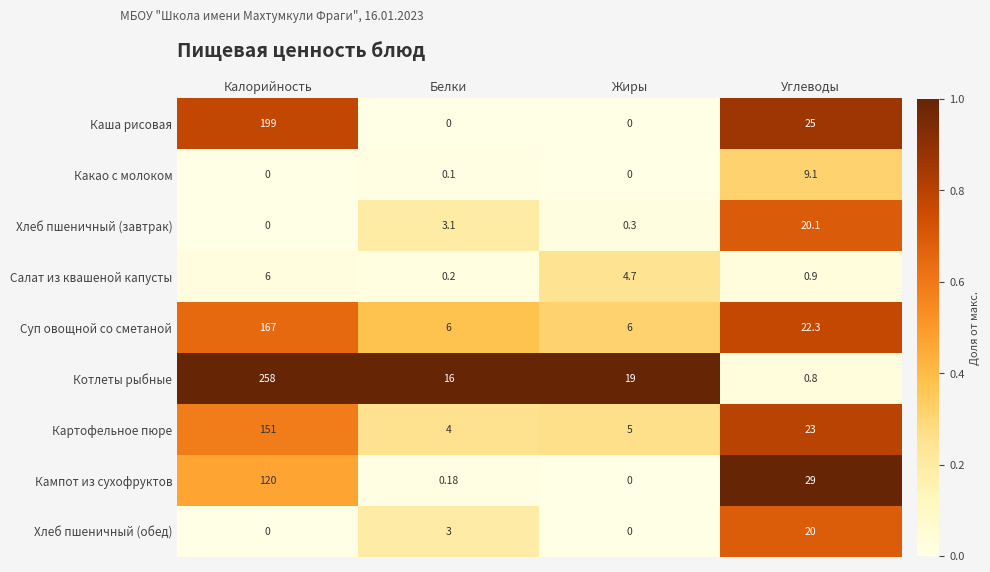

Rank the series by their maximum value, from lowest to highest.

Салат из квашеной капусты, Какао с молоком, Хлеб пшеничный (обед), Хлеб пшеничный (завтрак), Кампот из сухофруктов, Картофельное пюре, Суп овощной со сметаной, Каша рисовая, Котлеты рыбные